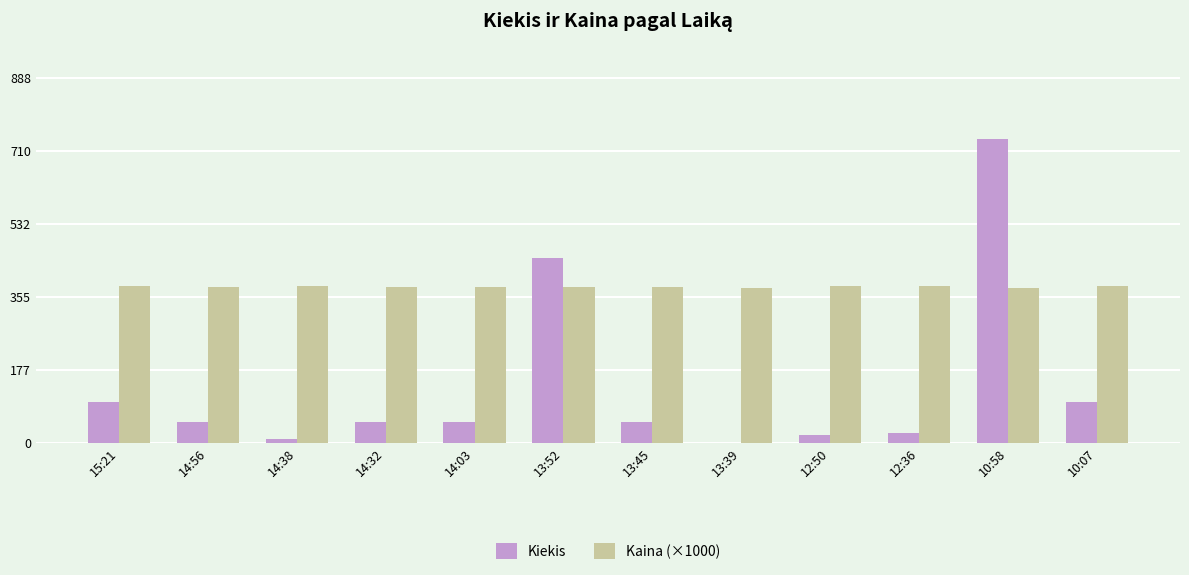

What are all the series names shown in the legend?

Kiekis, Kaina (×1000)